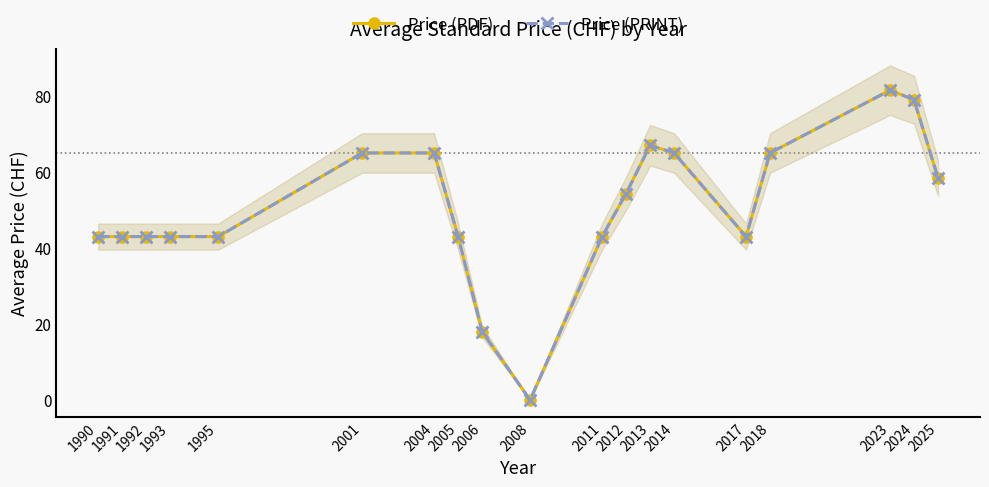

How many lines are shown in the chart?

2